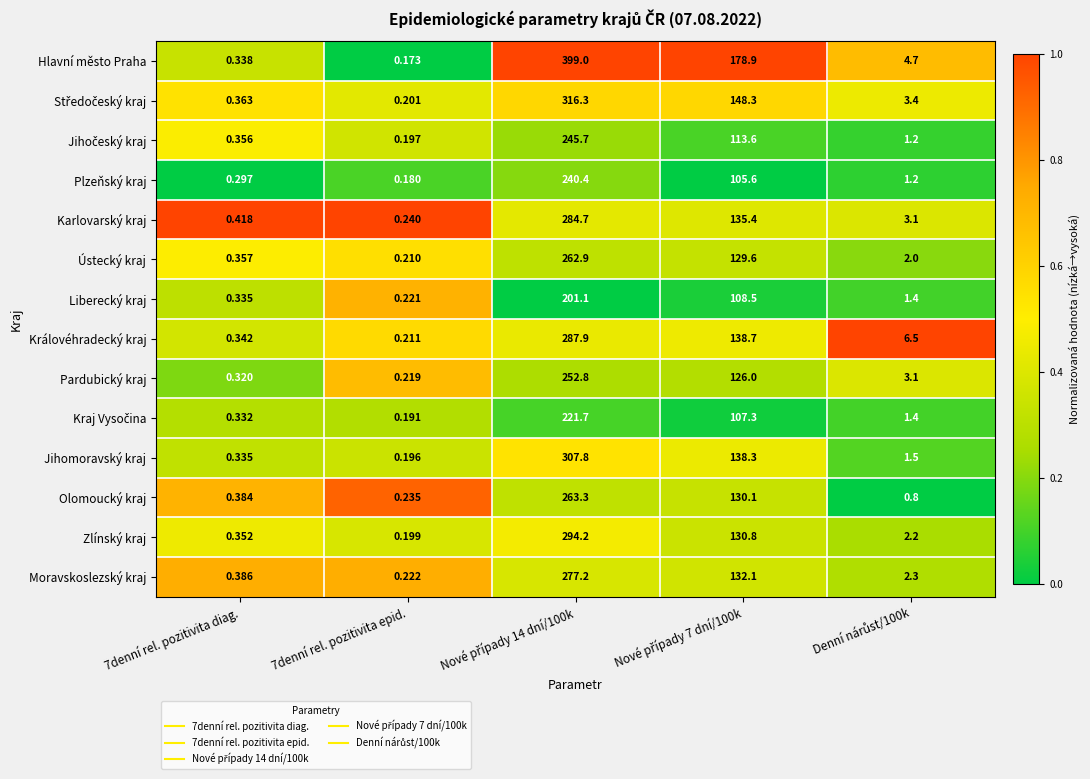

Which series has the largest range (max minus min)?

Hlavní město Praha